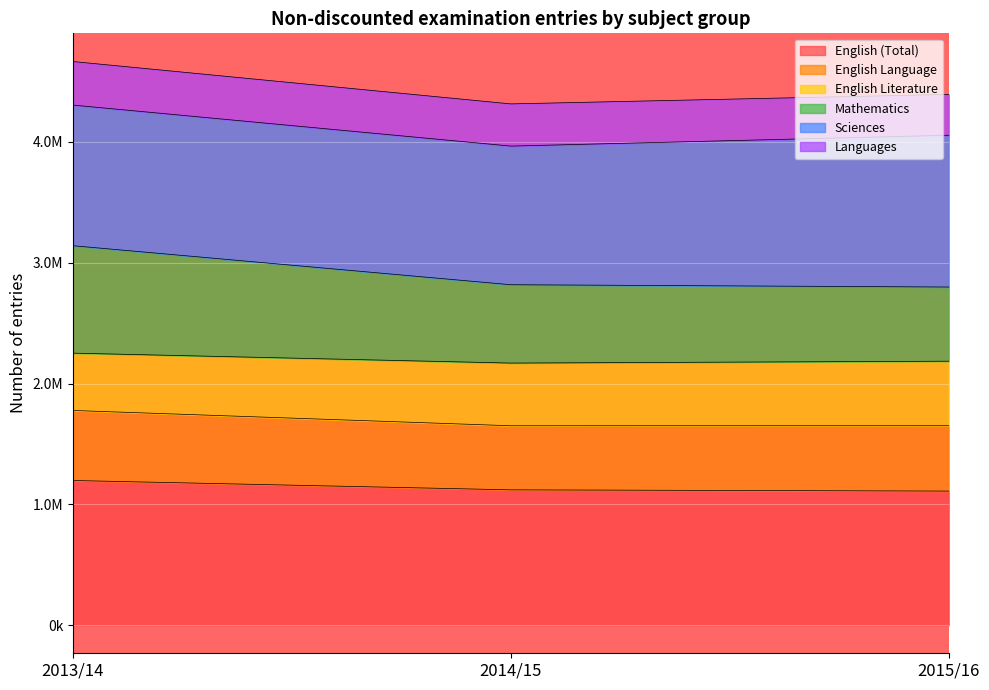

The English Literature series shows 1261471 at 2013/14. True or false?

False